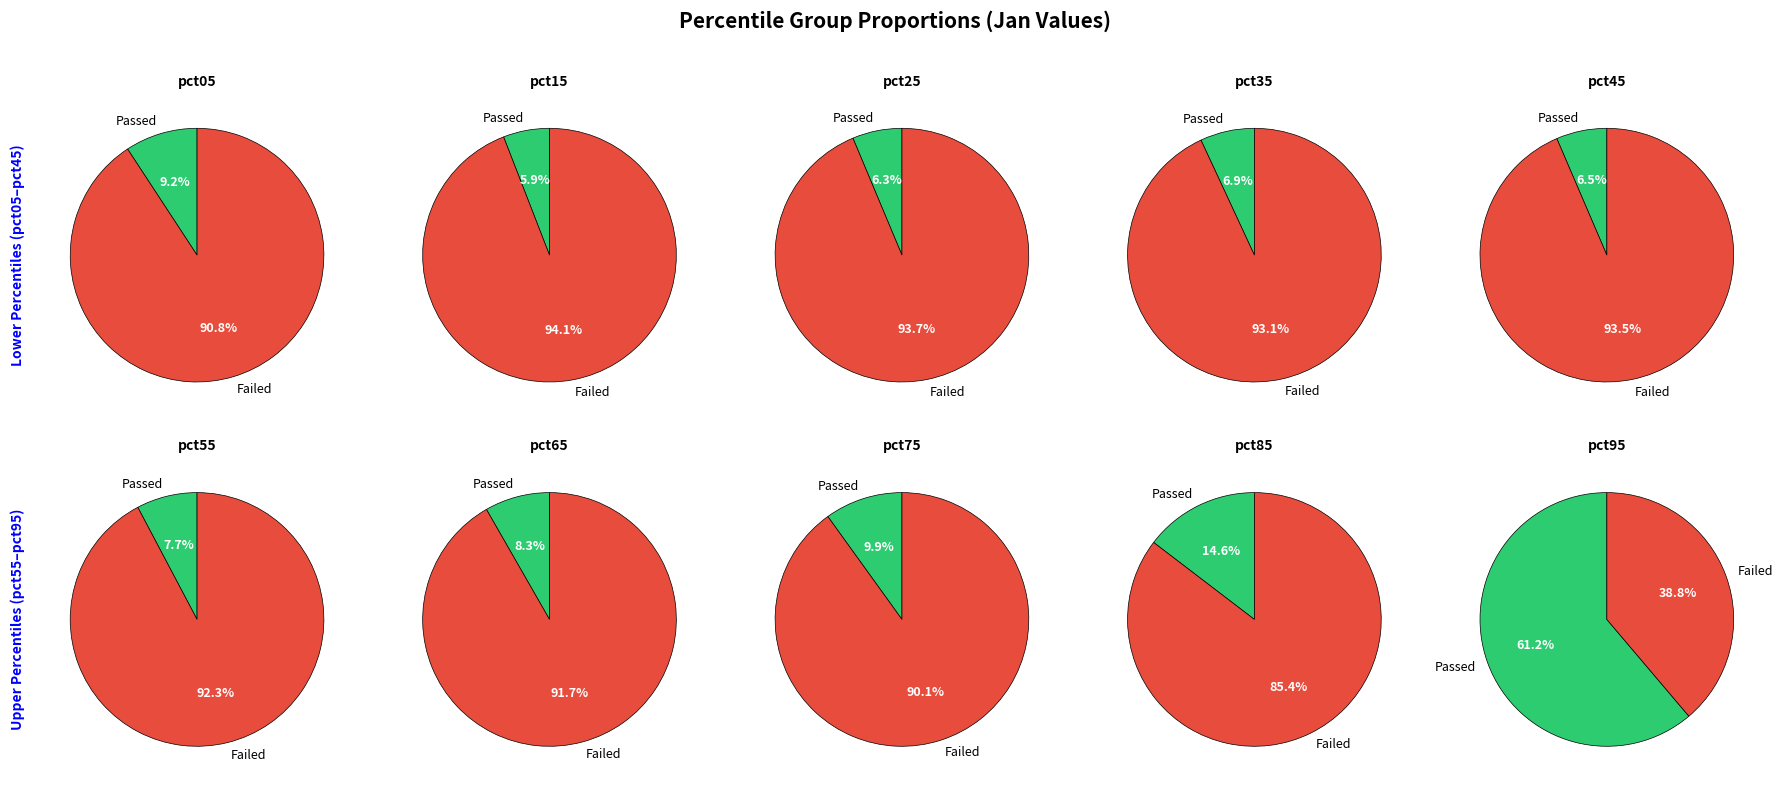

True or false: pct75 accounts for 7% of the total.

True